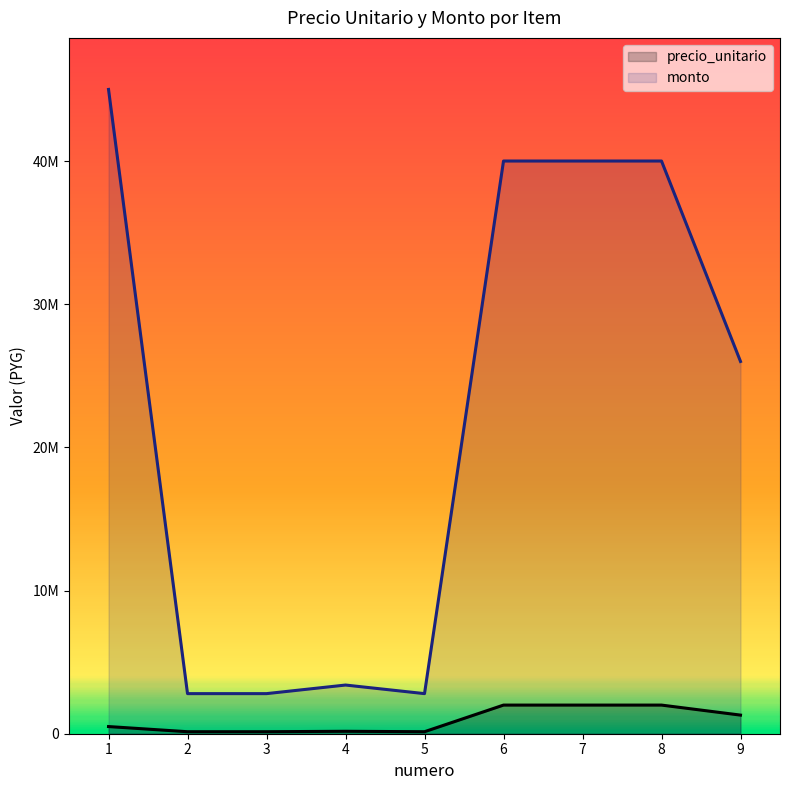

What is the difference between the maximum and second lowest values in the monto series?

42200000